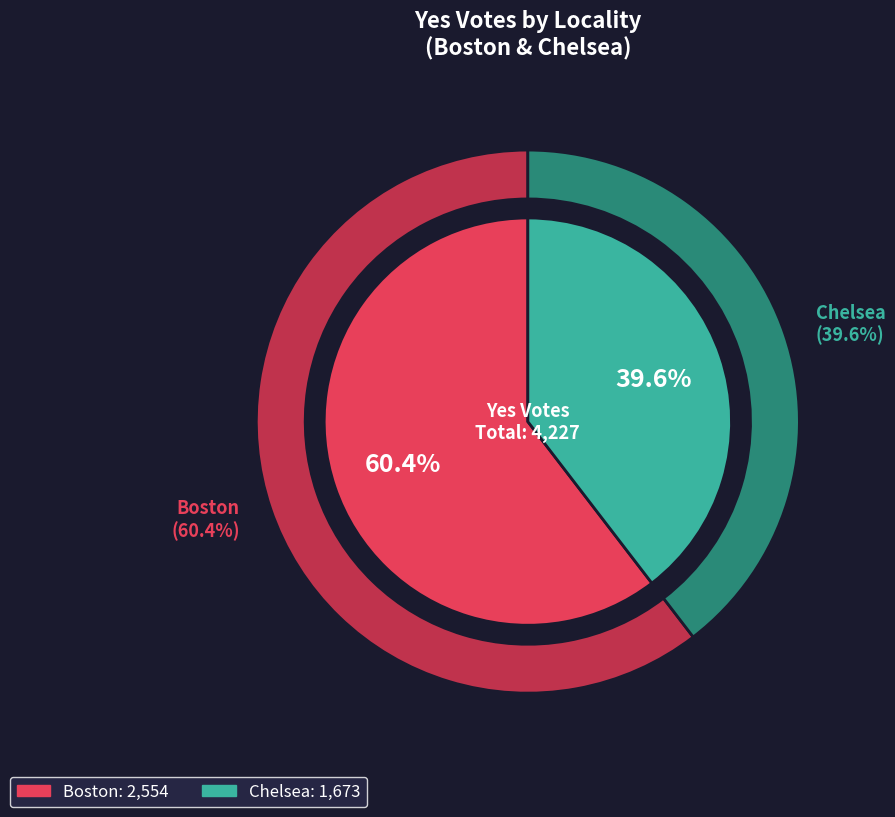

Rank the categories by value from lowest to highest.

Chelsea, Boston